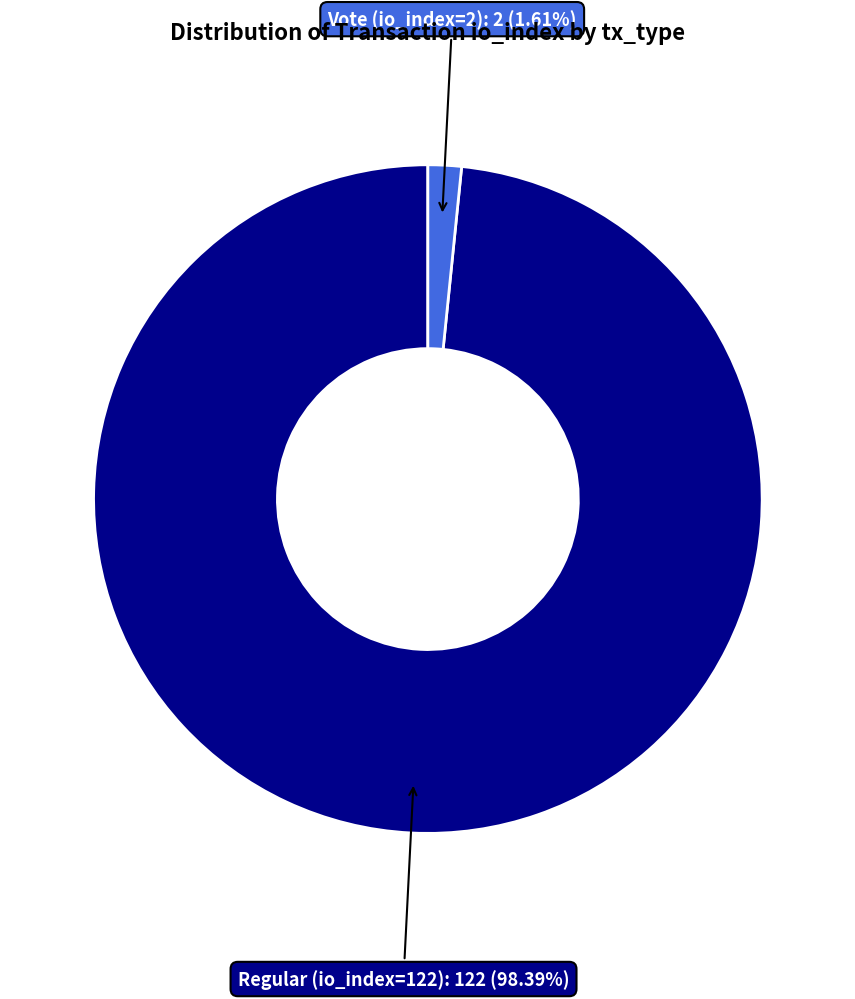

What is the majority slice?

Regular (io_index=122)